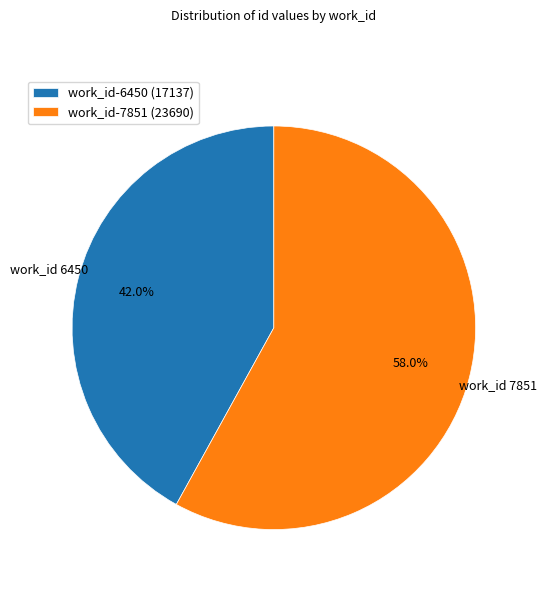

Which category accounts for the majority?

work_id-7851 (23690)